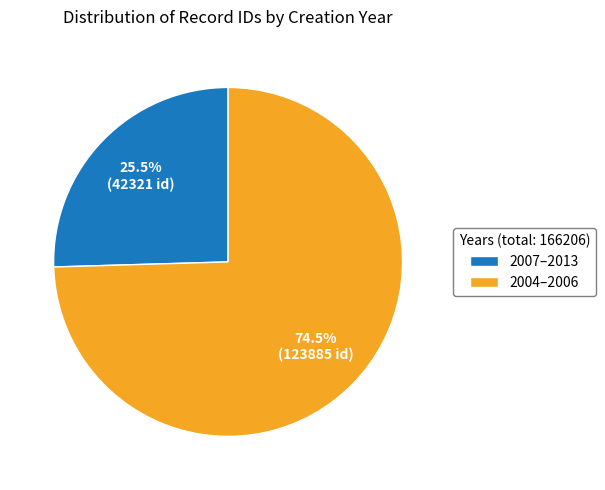

Rank the categories by value from lowest to highest.

2007–2013, 2004–2006